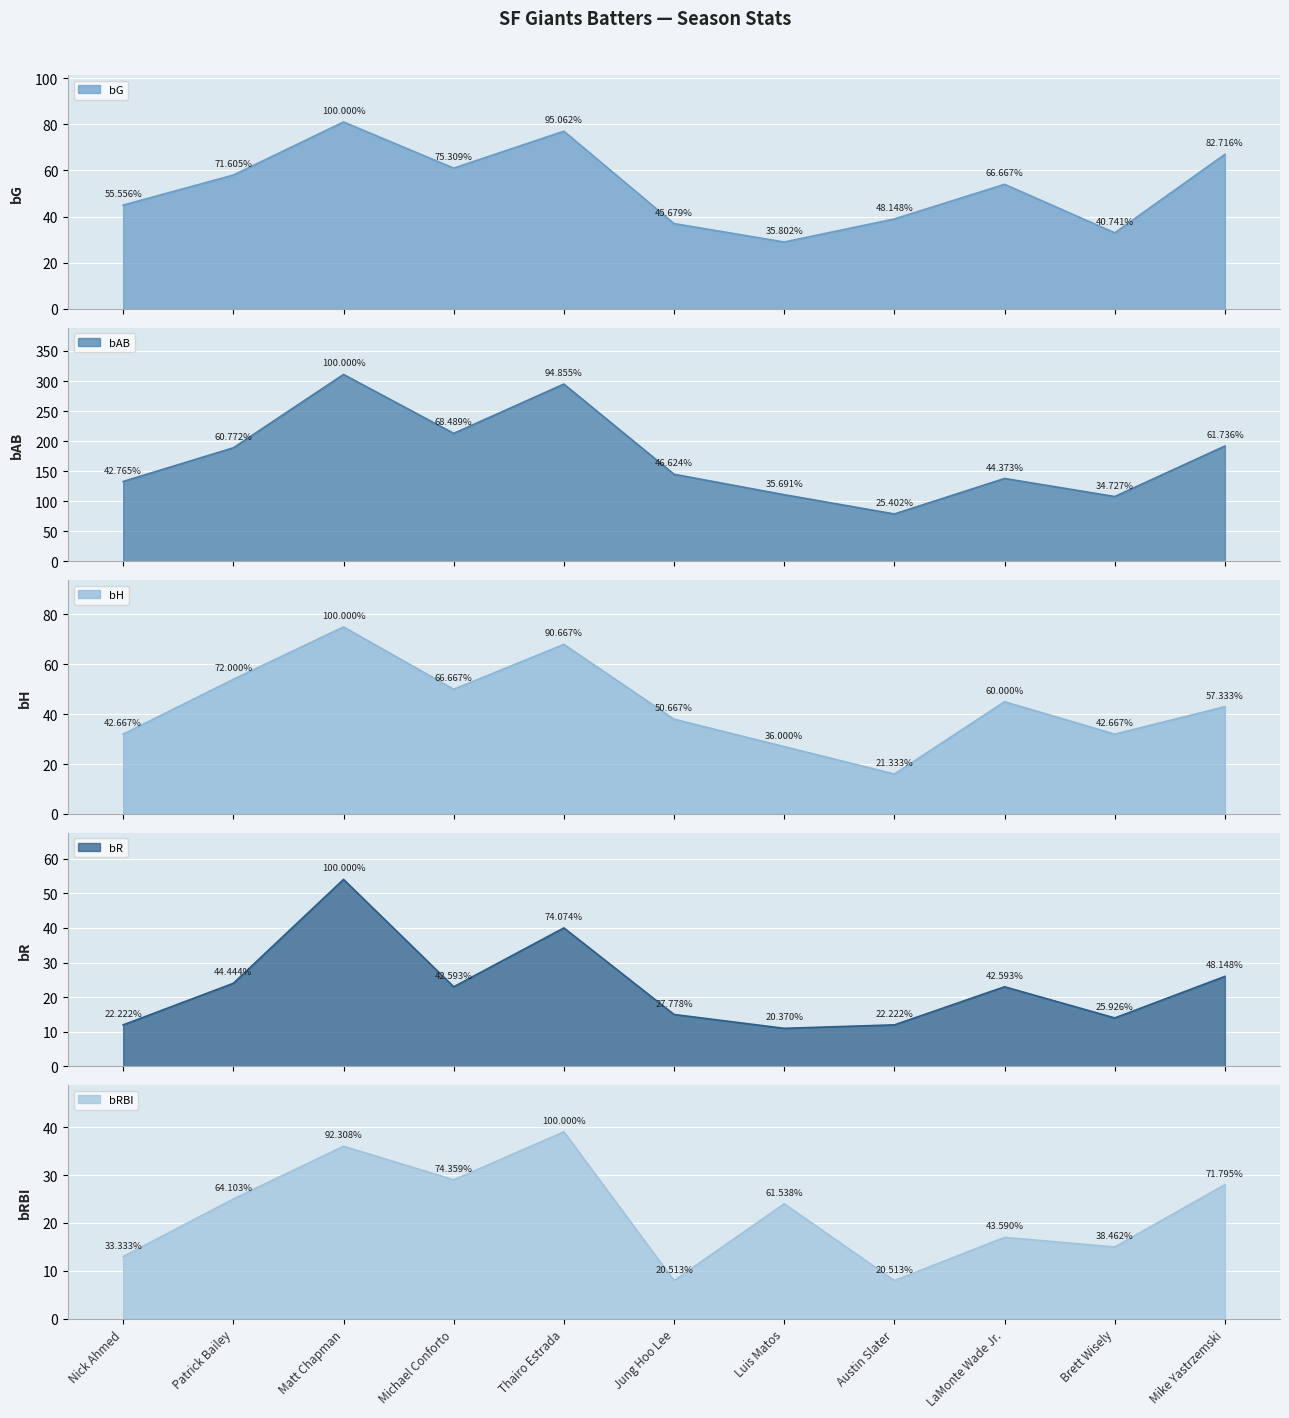

At which label is bRBI closest to 23?

Luis Matos